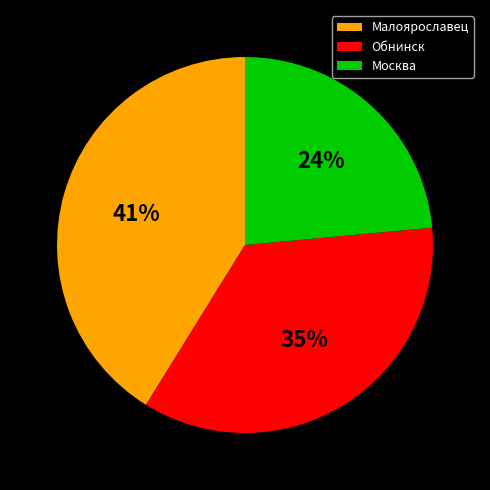

To the nearest percent, what is the difference between the Малоярославец and Обнинск slice percentages?

6%